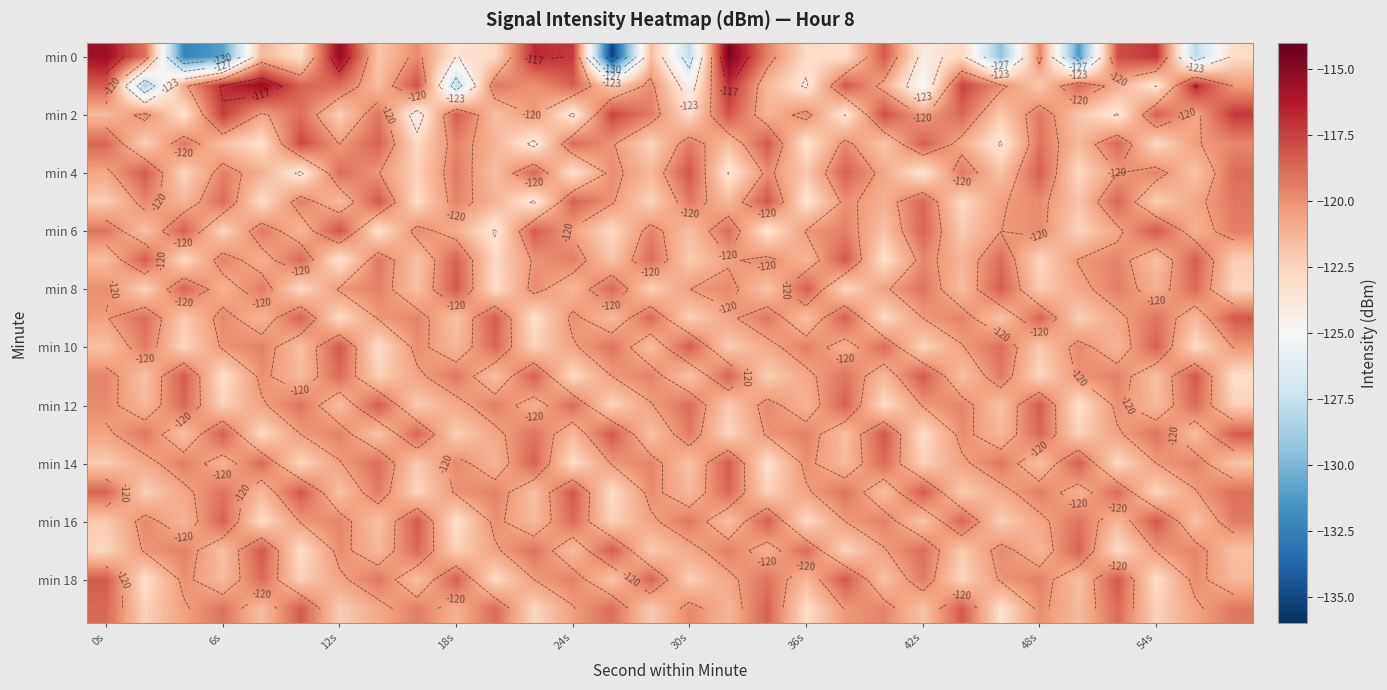

At how many categories does at least one series exceed -117?

7